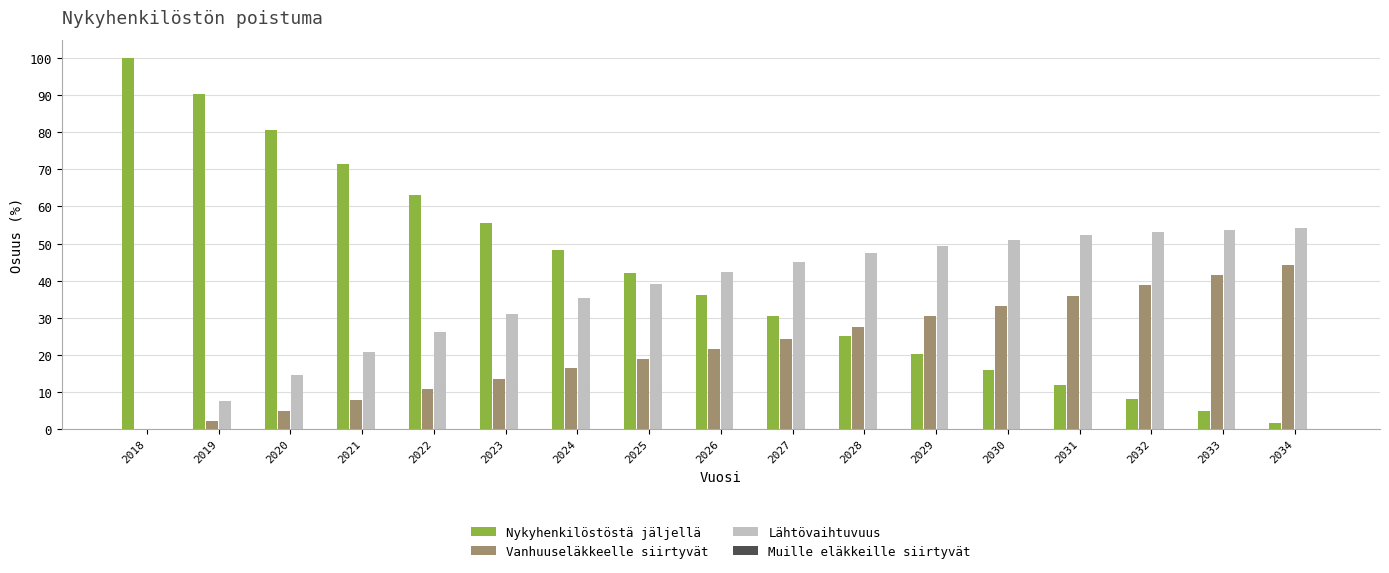

Which category has the highest value in the Vanhuuseläkkeelle siirtyvät series?

2034